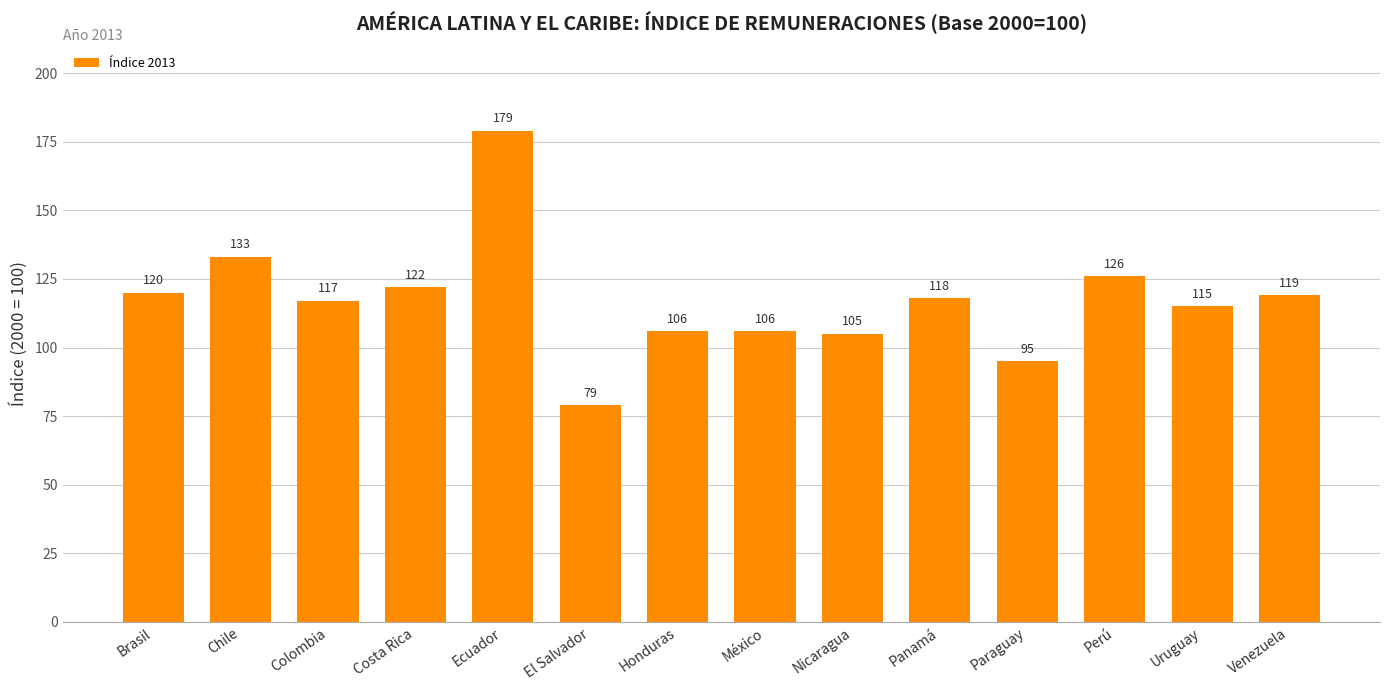

At which label does the data first exceed 118?

Brasil